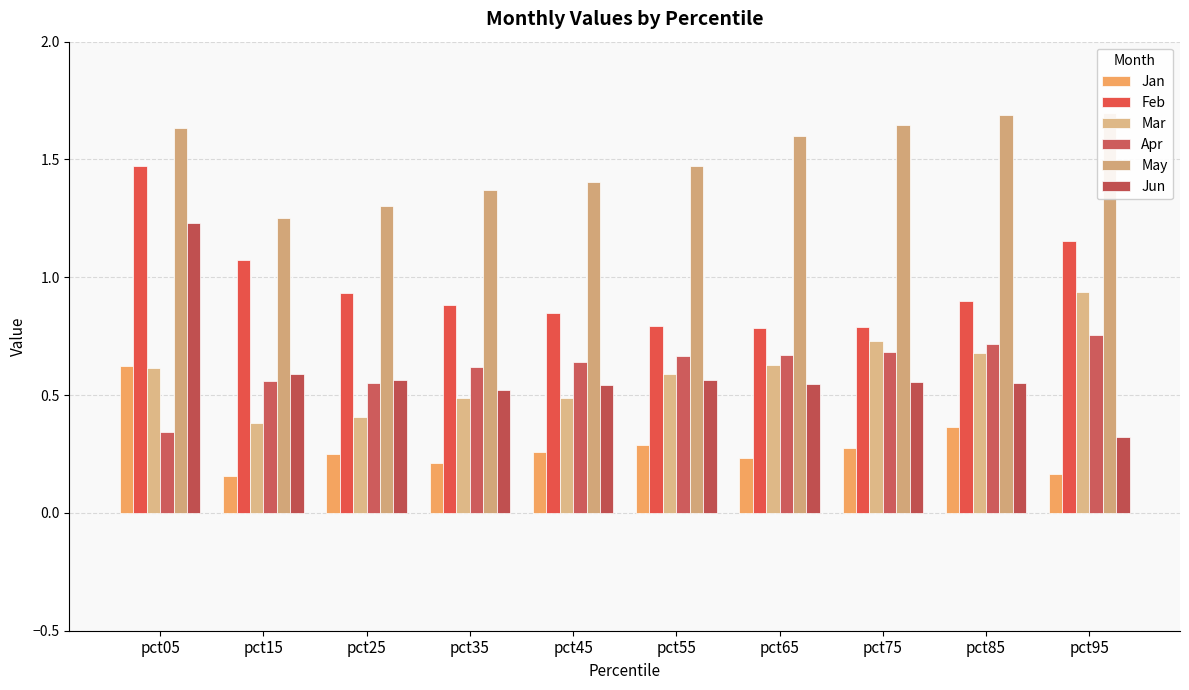

Reading left to right, list all the values displayed in this chart.

Jan: 0.6	0.2	0.3	0.2	0.3	0.3	0.2	0.3	0.4	0.2
Feb: 1.5	1.1	0.9	0.9	0.8	0.8	0.8	0.8	0.9	1.2
Mar: 0.6	0.4	0.4	0.5	0.5	0.6	0.6	0.7	0.7	0.9
Apr: 0.3	0.6	0.6	0.6	0.6	0.7	0.7	0.7	0.7	0.8
May: 1.6	1.3	1.3	1.4	1.4	1.5	1.6	1.6	1.7	1.7
Jun: 1.2	0.6	0.6	0.5	0.5	0.6	0.5	0.6	0.5	0.3